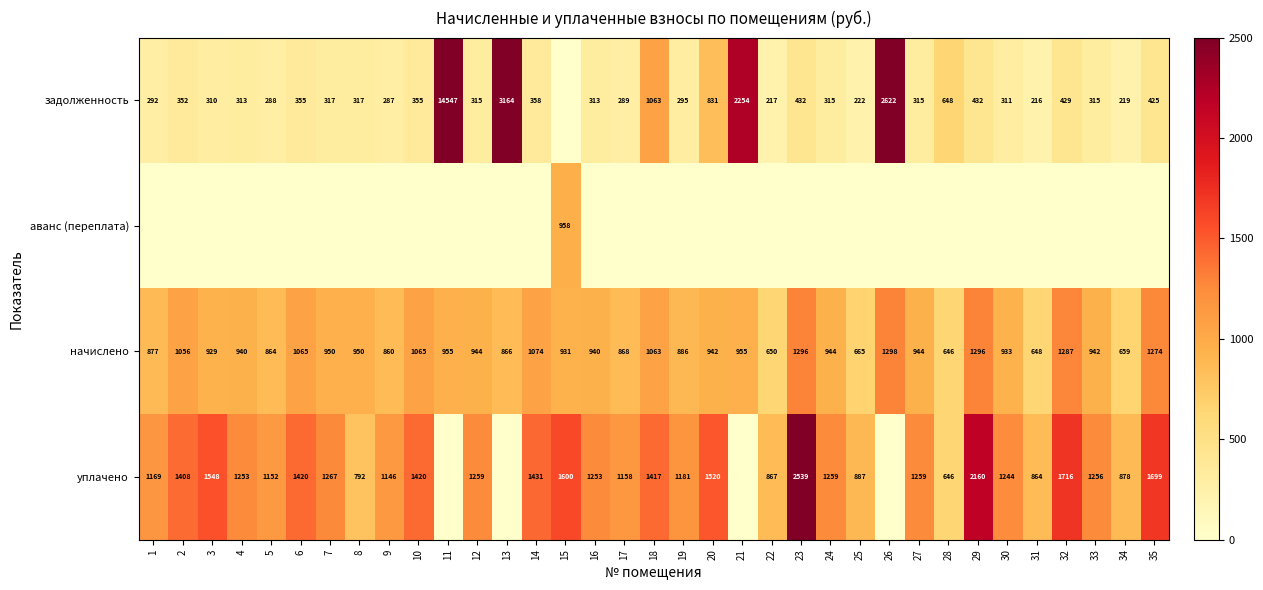

At which label does начислено reach its peak?

26